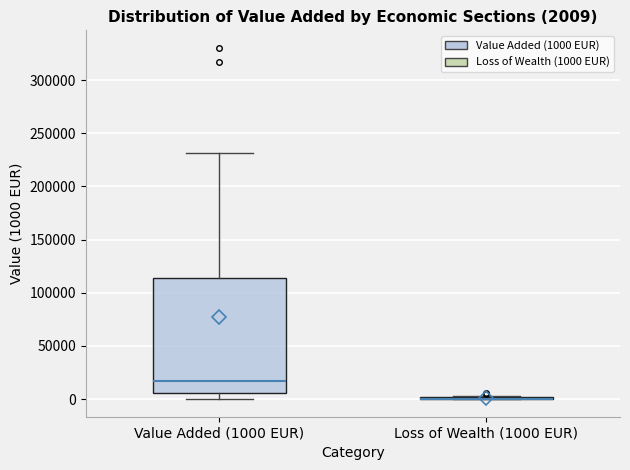

Comparing the boxes themselves (not the whiskers), which one is the tallest?

Value Added (1000 EUR)